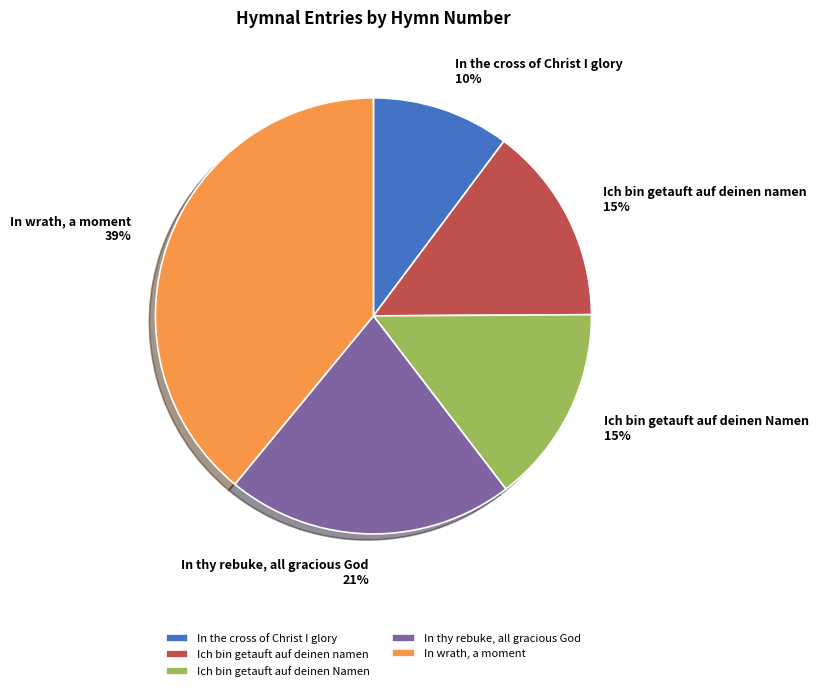

Combined, do Ich bin getauft auf deinen namen and In thy rebuke, all gracious God account for over 50%?

No